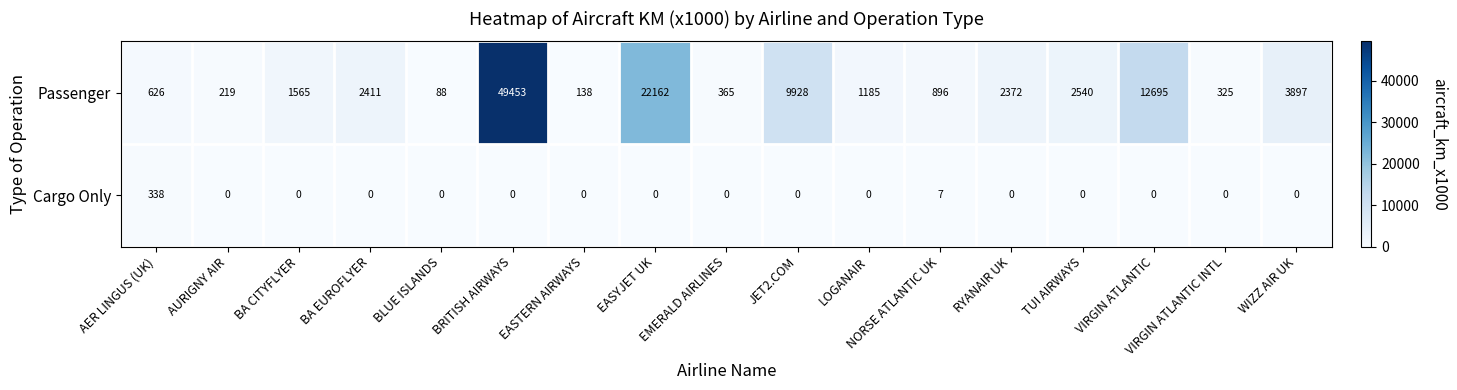

Which series has the widest spread of values?

Passenger